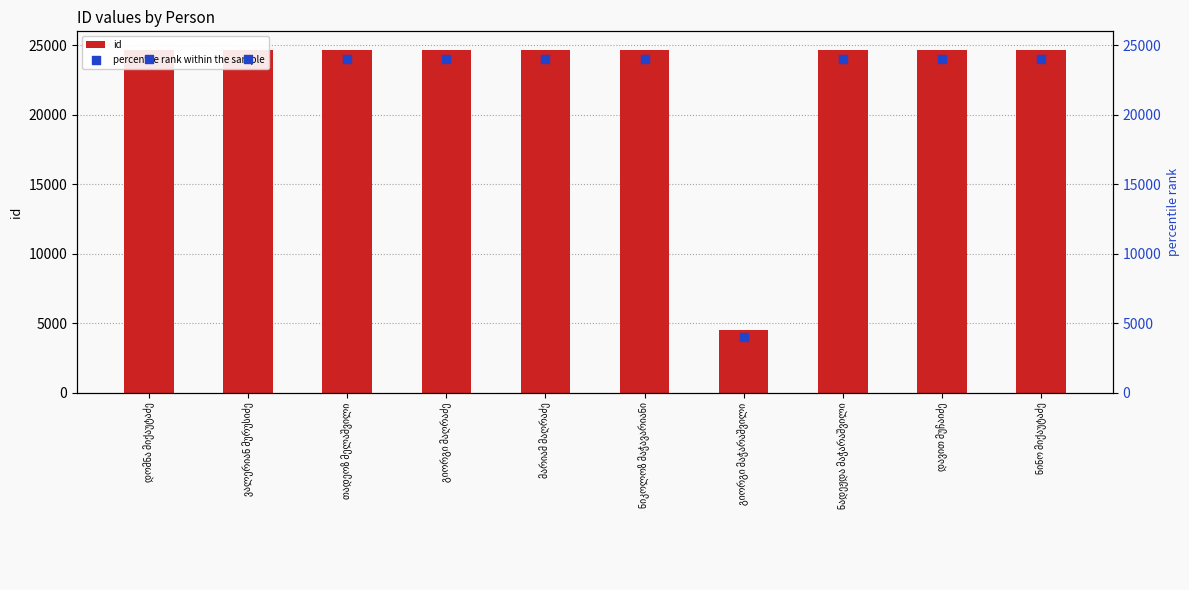

What is the total value across all series at დომნა მიქაუტაძე?

48663.0